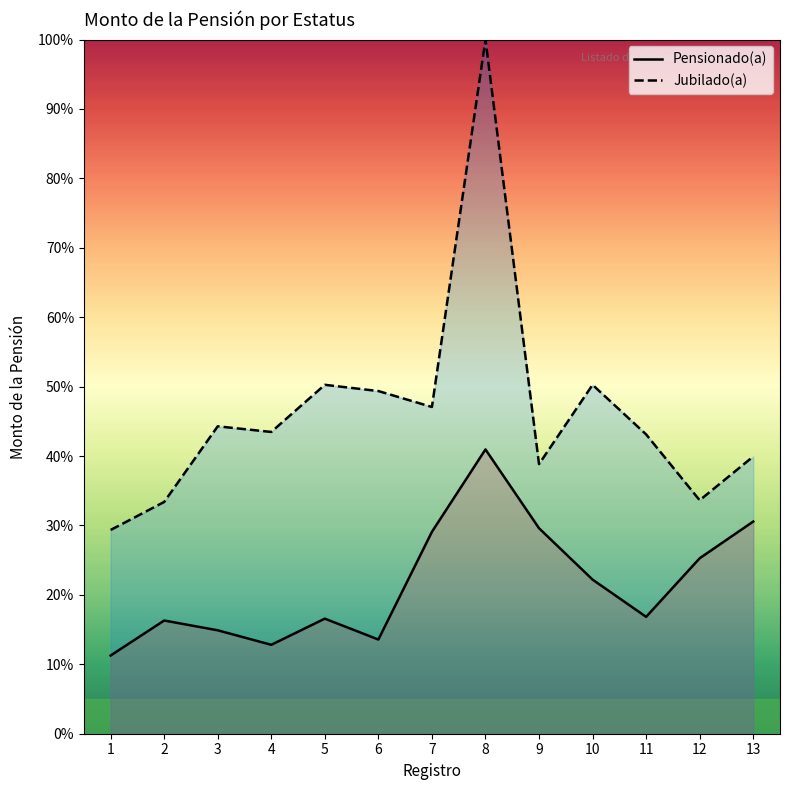

At 7, list the series in order from smallest to largest.

Pensionado(a), Jubilado(a)